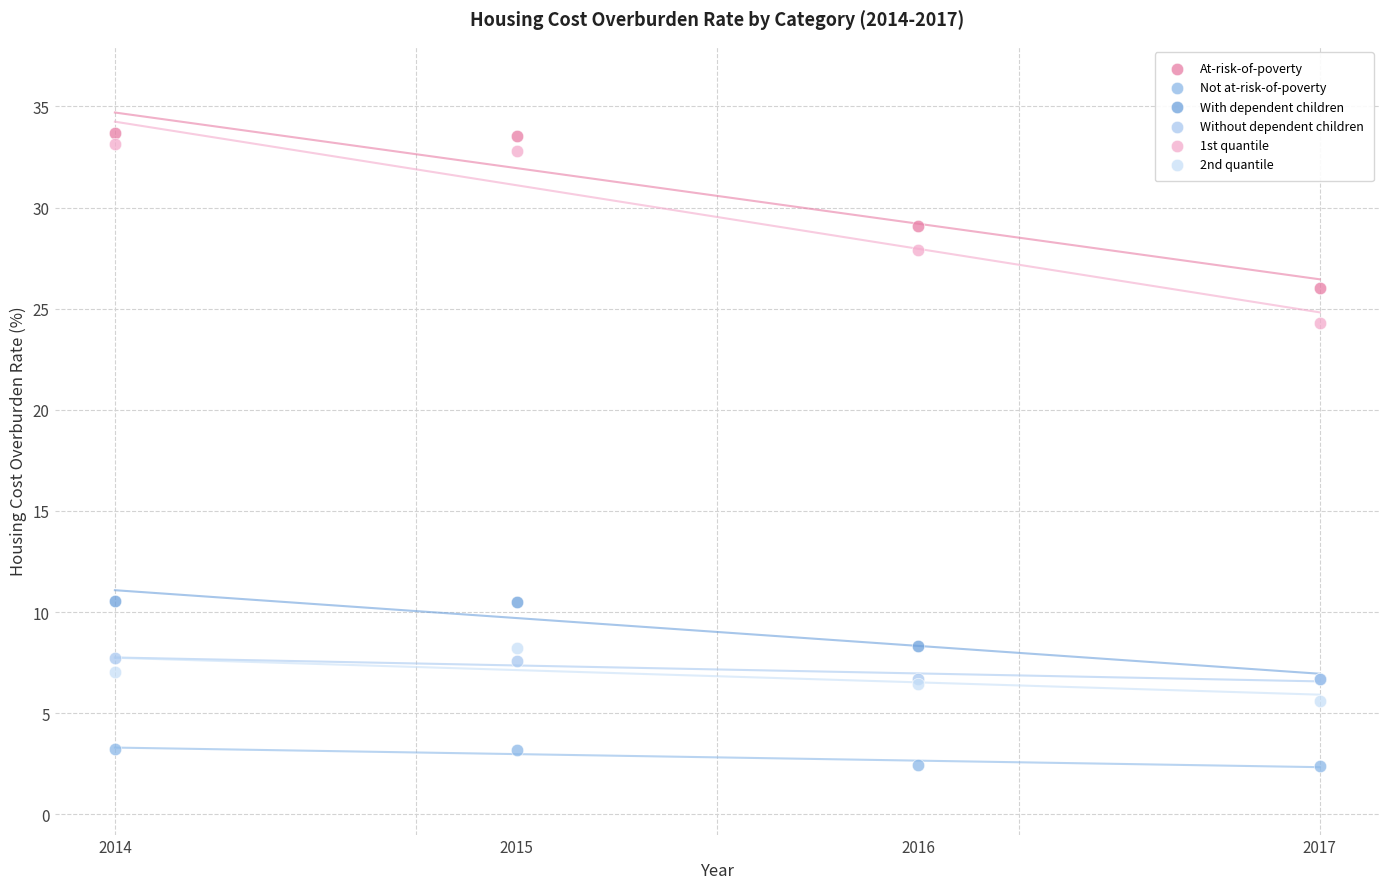

Across all series, what Y value is closest to 18?

24.3